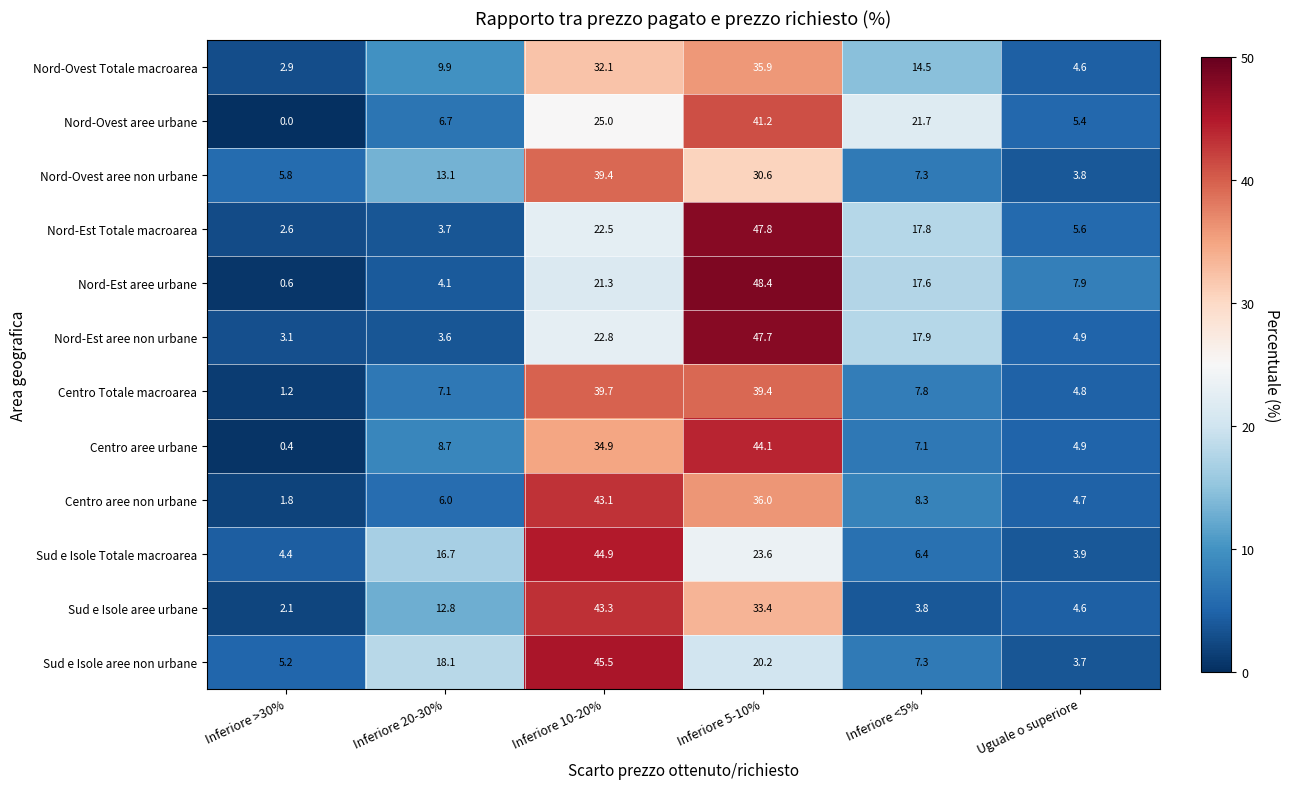

At which label does Sud e Isole Totale macroarea reach its minimum?

Uguale o superiore